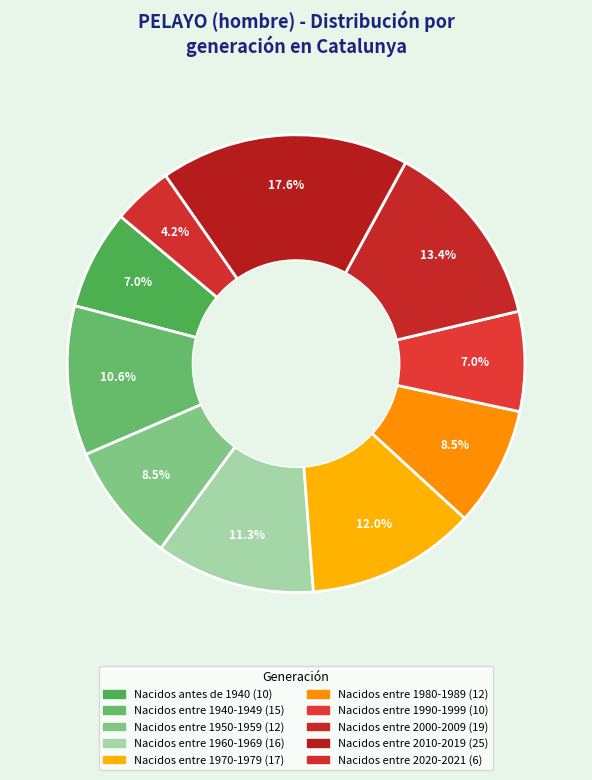

What percentage do Nacidos entre 1940-1949 and Nacidos antes de 1940 together represent?

17.6%